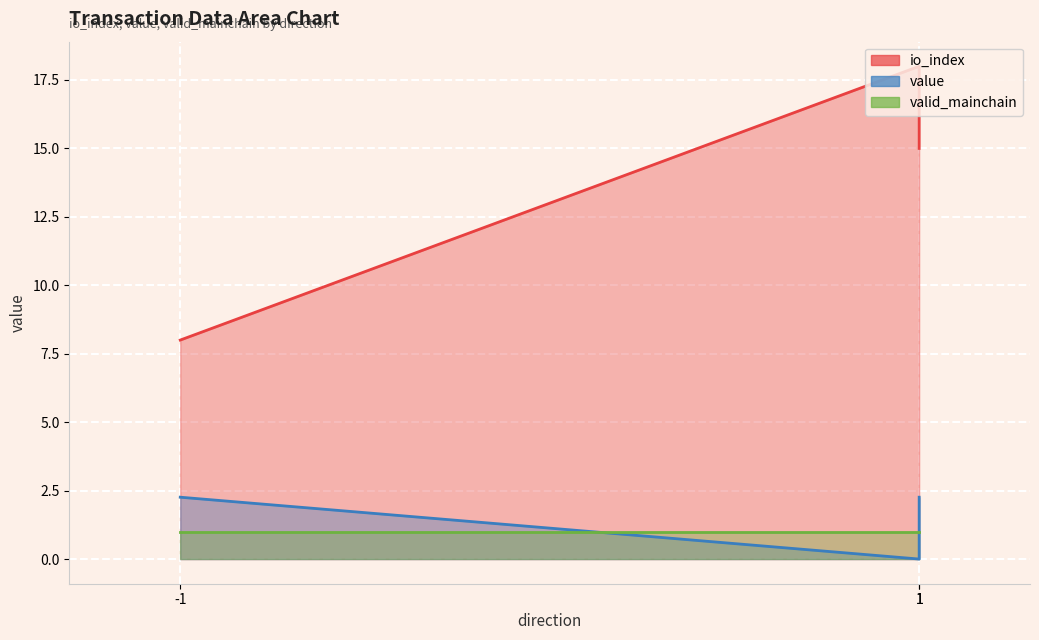

What is the sum of all io_index values?

41.0